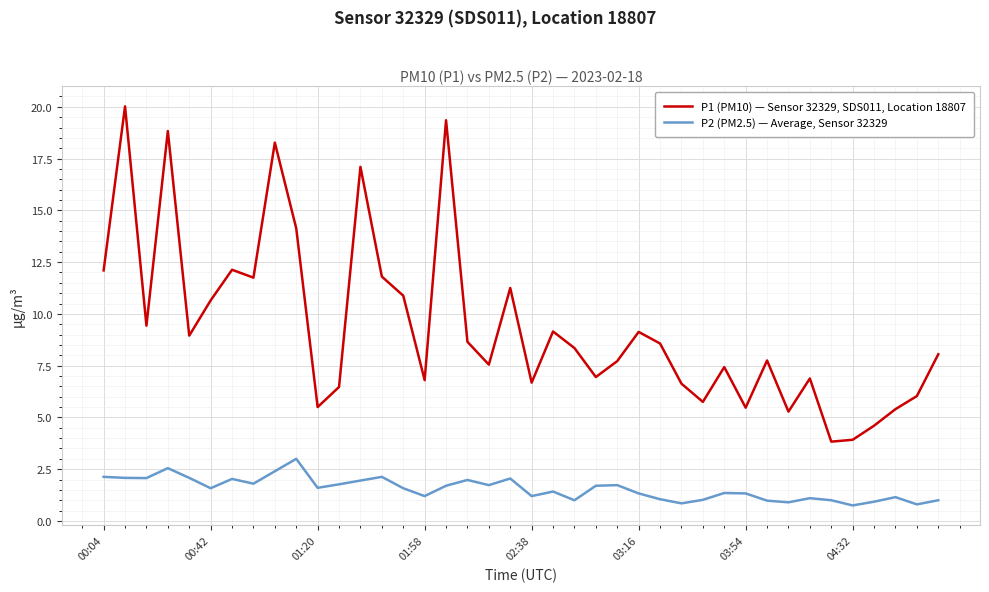

True or false: P2 (PM2.5) — Average, Sensor 32329 and P1 (PM10) — Sensor 32329, SDS011, Location 18807 intersect in this chart.

False